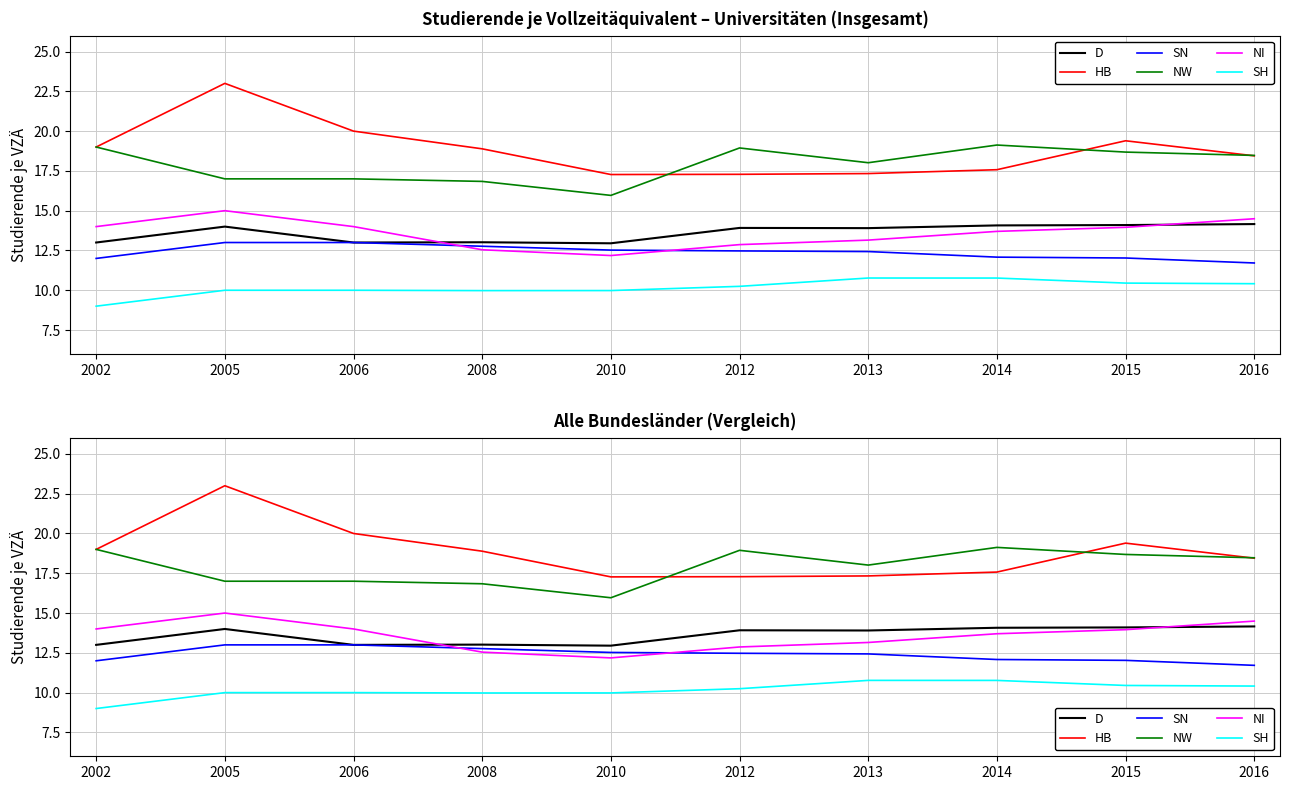

Reading left to right, list all the values displayed in this chart.

D: 2002=13.0	2005=14.0	2006=13.0	2008=13.0	2010=13.0	2012=13.9	2013=13.9	2014=14.1	2015=14.1	2016=14.2
HB: 2002=19.0	2005=23.0	2006=20.0	2008=18.9	2010=17.3	2012=17.3	2013=17.3	2014=17.6	2015=19.4	2016=18.4
SN: 2002=12.0	2005=13.0	2006=13.0	2008=12.8	2010=12.5	2012=12.5	2013=12.4	2014=12.1	2015=12.0	2016=11.7
NW: 2002=19.0	2005=17.0	2006=17.0	2008=16.8	2010=16.0	2012=18.9	2013=18.0	2014=19.1	2015=18.7	2016=18.5
NI: 2002=14.0	2005=15.0	2006=14.0	2008=12.5	2010=12.2	2012=12.9	2013=13.2	2014=13.7	2015=14.0	2016=14.5
SH: 2002=9.0	2005=10.0	2006=10.0	2008=10.0	2010=10.0	2012=10.2	2013=10.8	2014=10.8	2015=10.4	2016=10.4